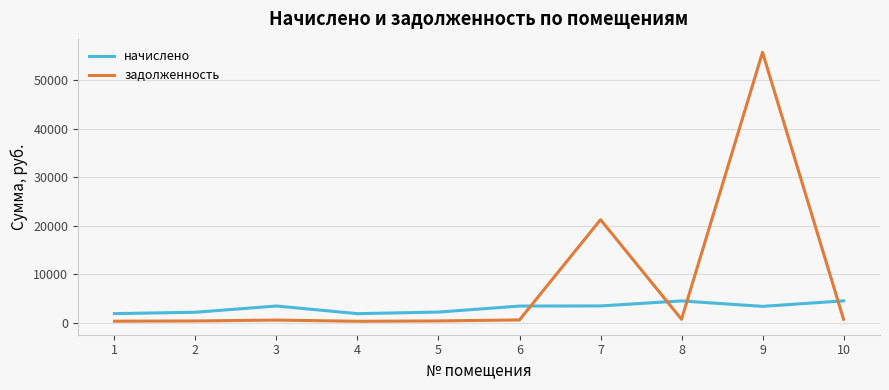

What is the difference between the maximum and minimum values in the задолженность series?

55464.8